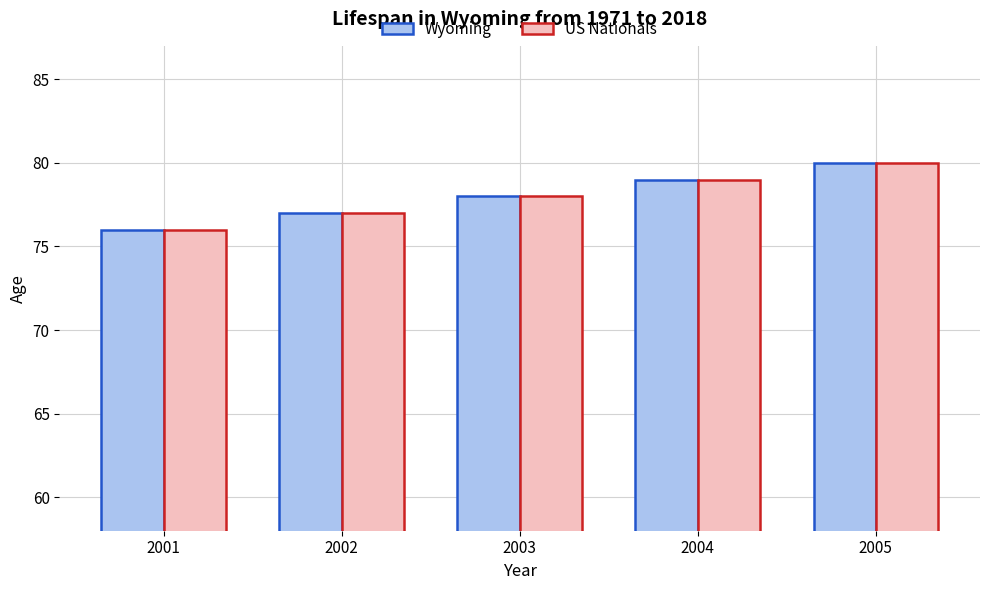

What is the value of the Wyoming bar at the 3rd from the left?

78